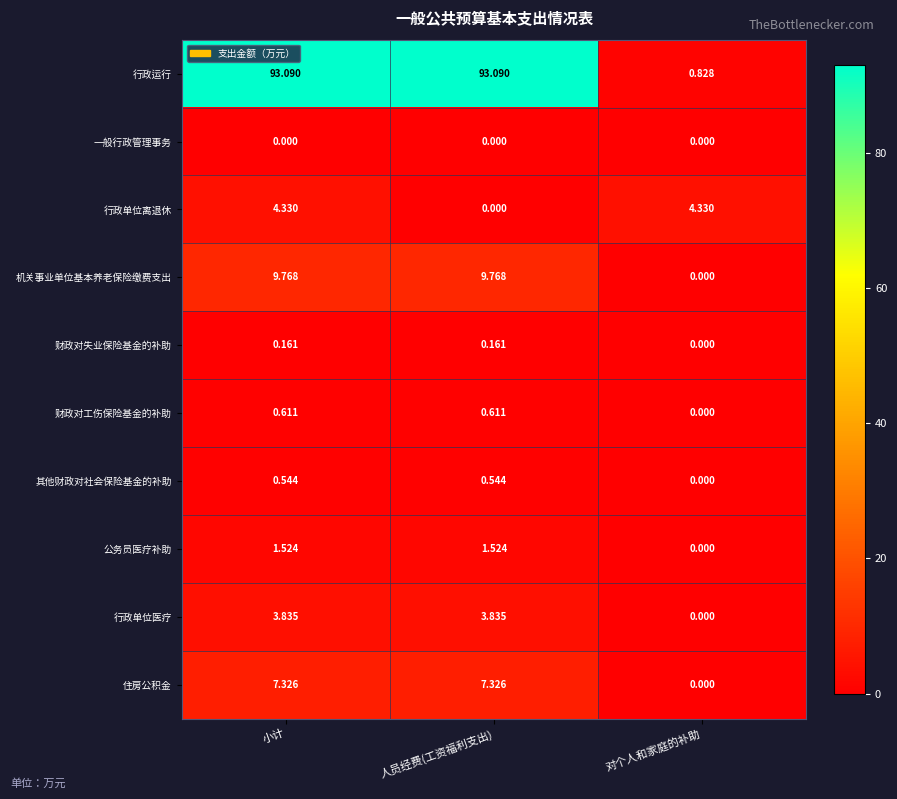

List the series in order of their peak value, lowest first.

一般行政管理事务, 财政对失业保险基金的补助, 其他财政对社会保险基金的补助, 财政对工伤保险基金的补助, 公务员医疗补助, 行政单位医疗, 行政单位离退休, 住房公积金, 机关事业单位基本养老保险缴费支出, 行政运行